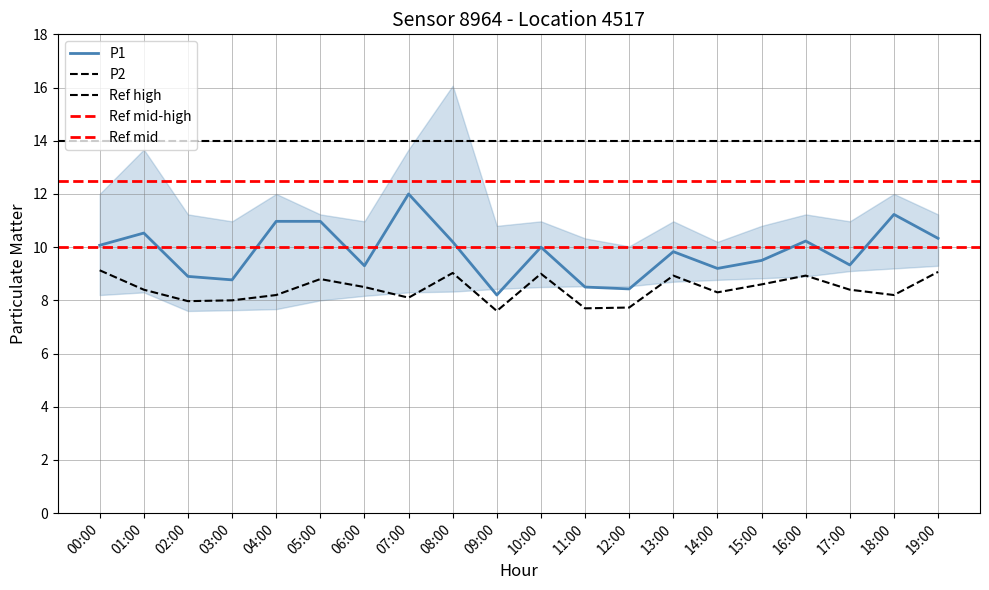

True or false: P1 and P2 cross at least once.

False